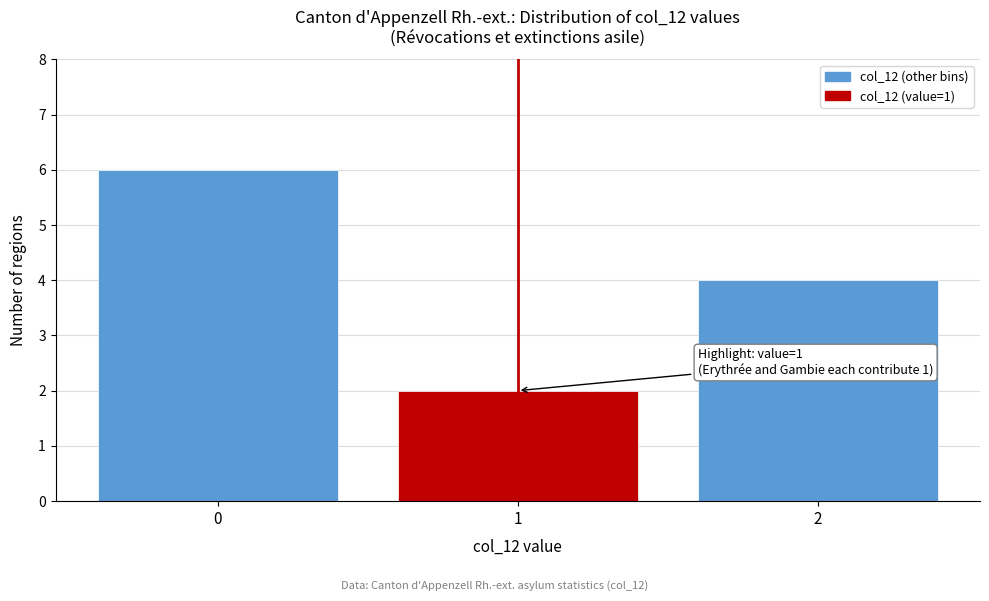

Reading left to right, list all the values displayed in this chart.

6	2	4